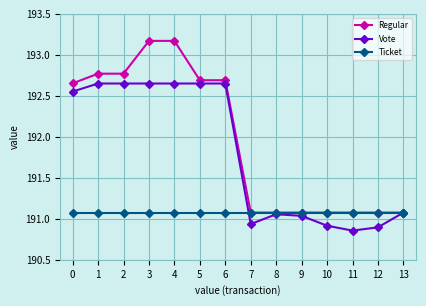

Rank the series by their maximum value, from highest to lowest.

Regular, Vote, Ticket